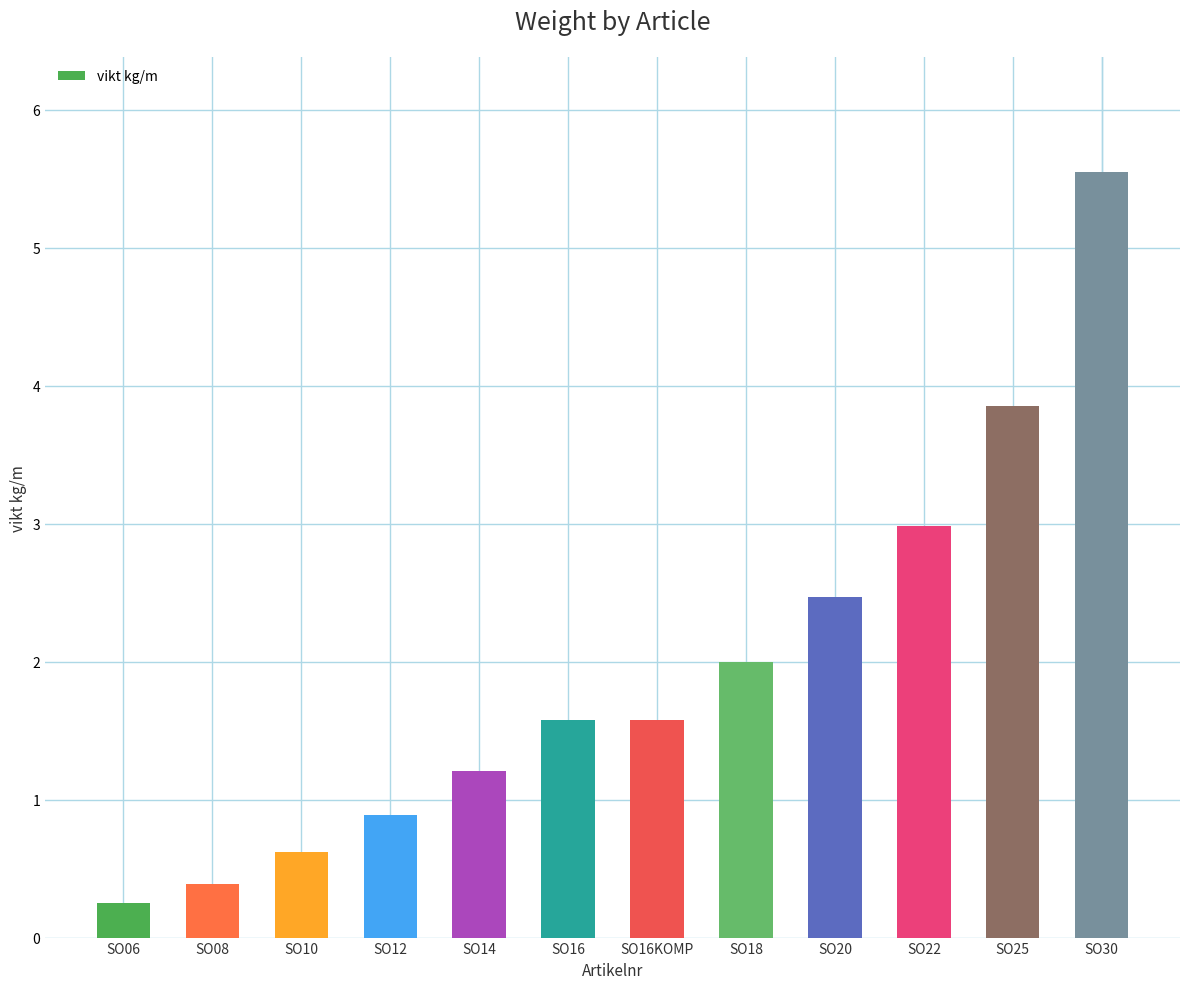

Are the bars horizontal?

No